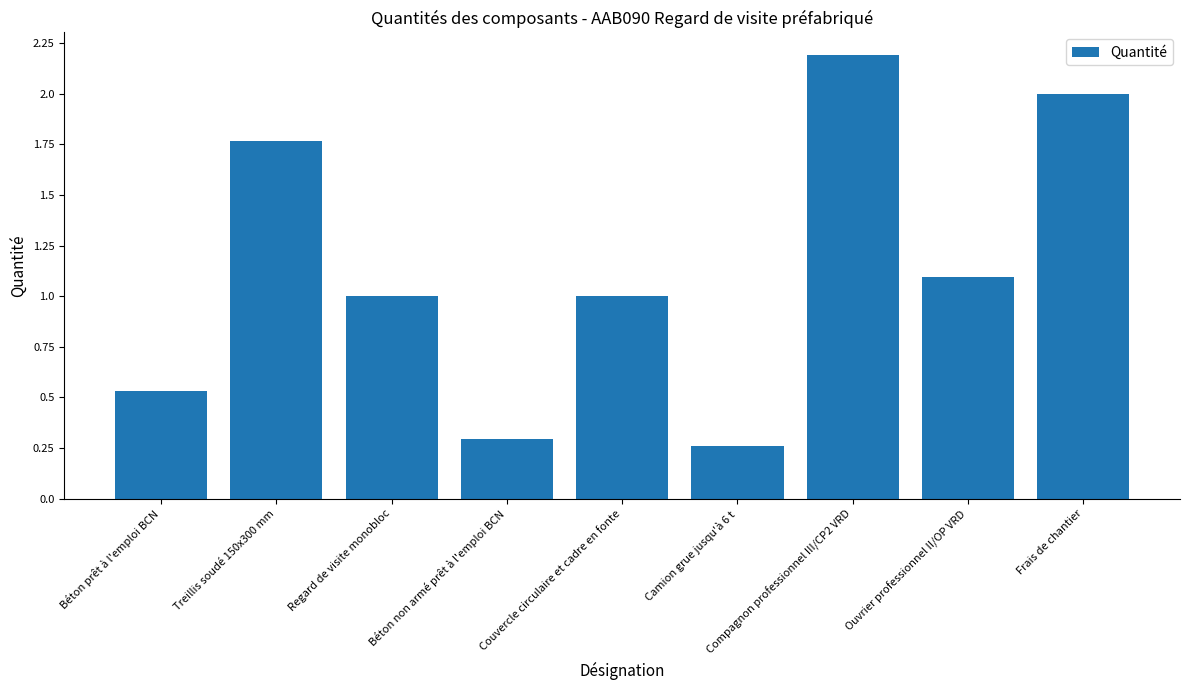

Between Treillis soudé 150x300 mm and Frais de chantier, which is larger?

Frais de chantier